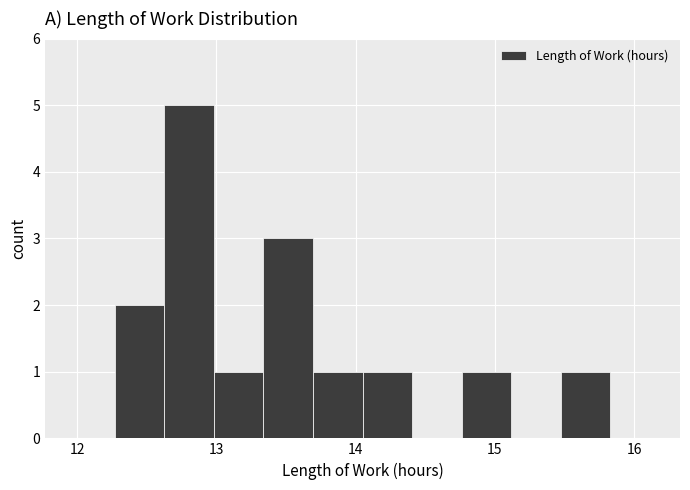

Around what value on the x-axis is the tallest bar? Give the approximate position of its centre, as read against the axis.

12.8